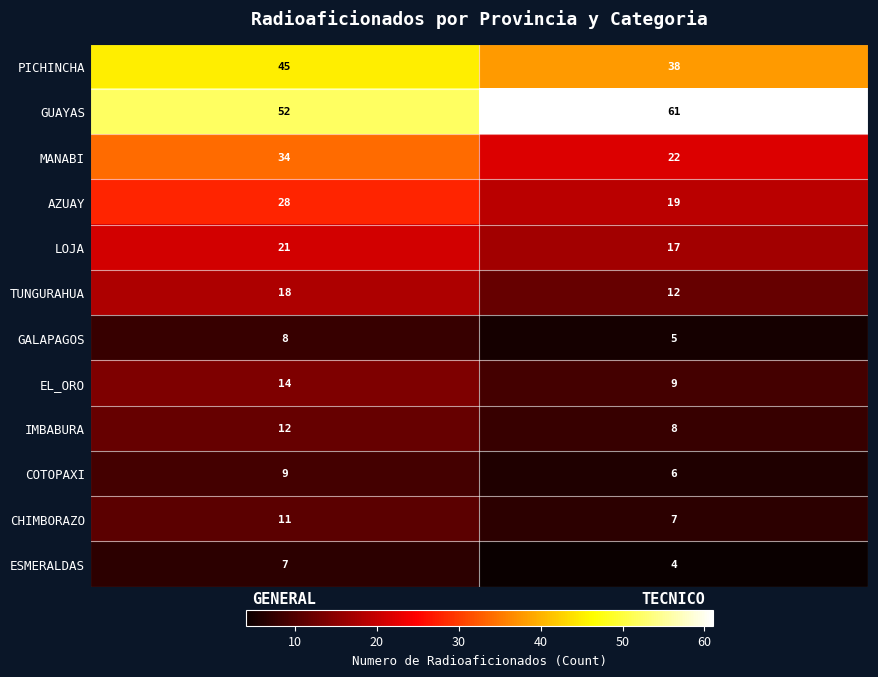

What is the spread (max minus min) of values at GENERAL?

45